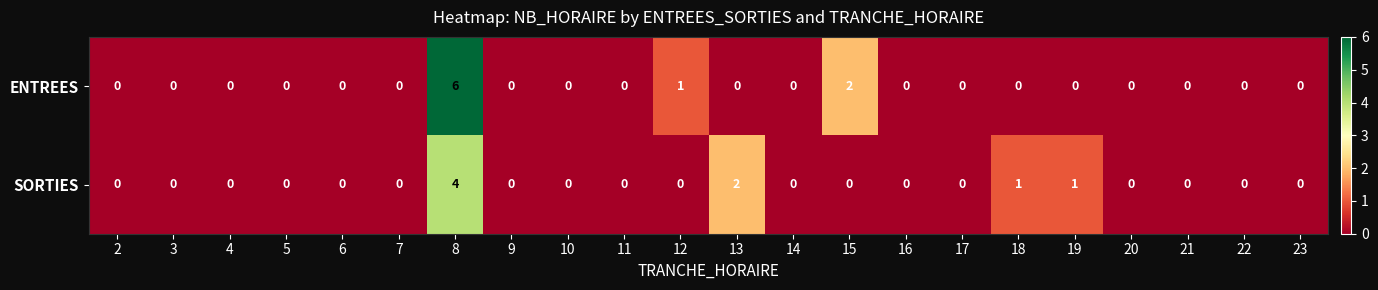

The value of ENTREES at 3 is 3. True or false?

False